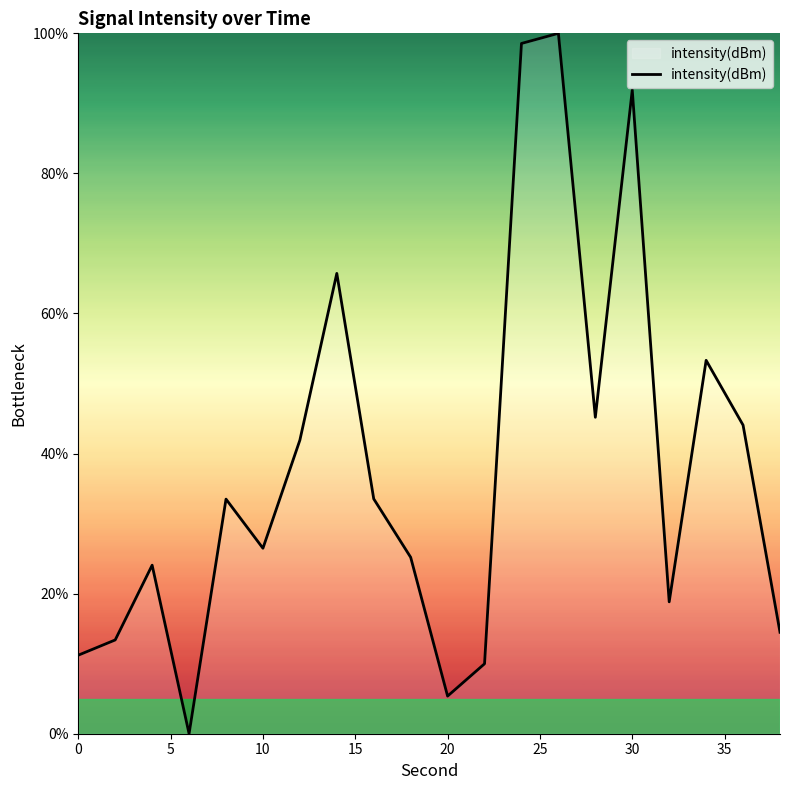

What is the maximum value shown in the chart?

100.0